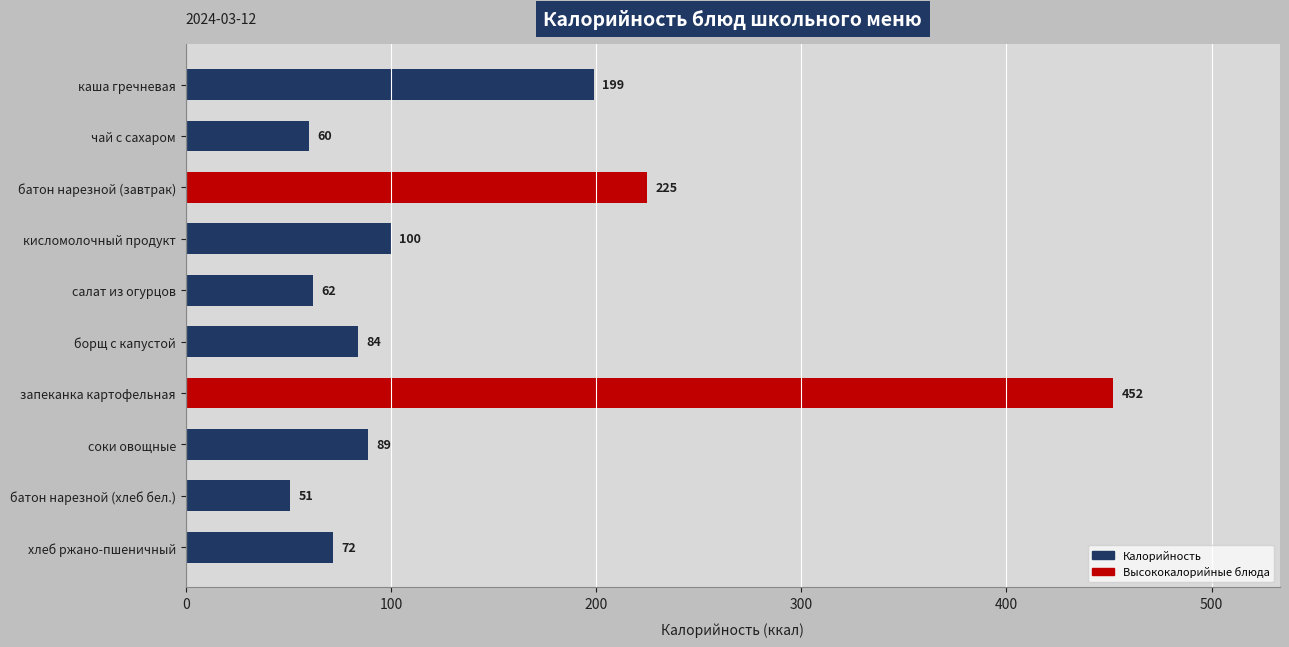

What is the maximum value shown in the chart?

452